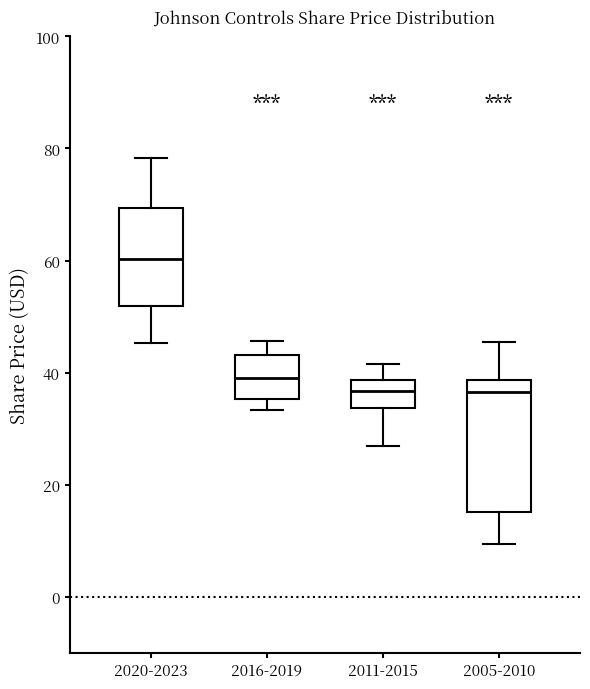

Reading left to right, read every box against the y-axis: the position of its median line, the range the box covers, and the ends of its whiskers. The values are not printed on the chart, so give them approximately, as read against the axis.

2020-2023: median 60, box 52 to 70, whiskers 46 to 78
2016-2019: median 40, box 36 to 44, whiskers 34 to 46
2011-2015: median 36, box 34 to 38, whiskers 28 to 42
2005-2010: median 36, box 16 to 38, whiskers 10 to 46